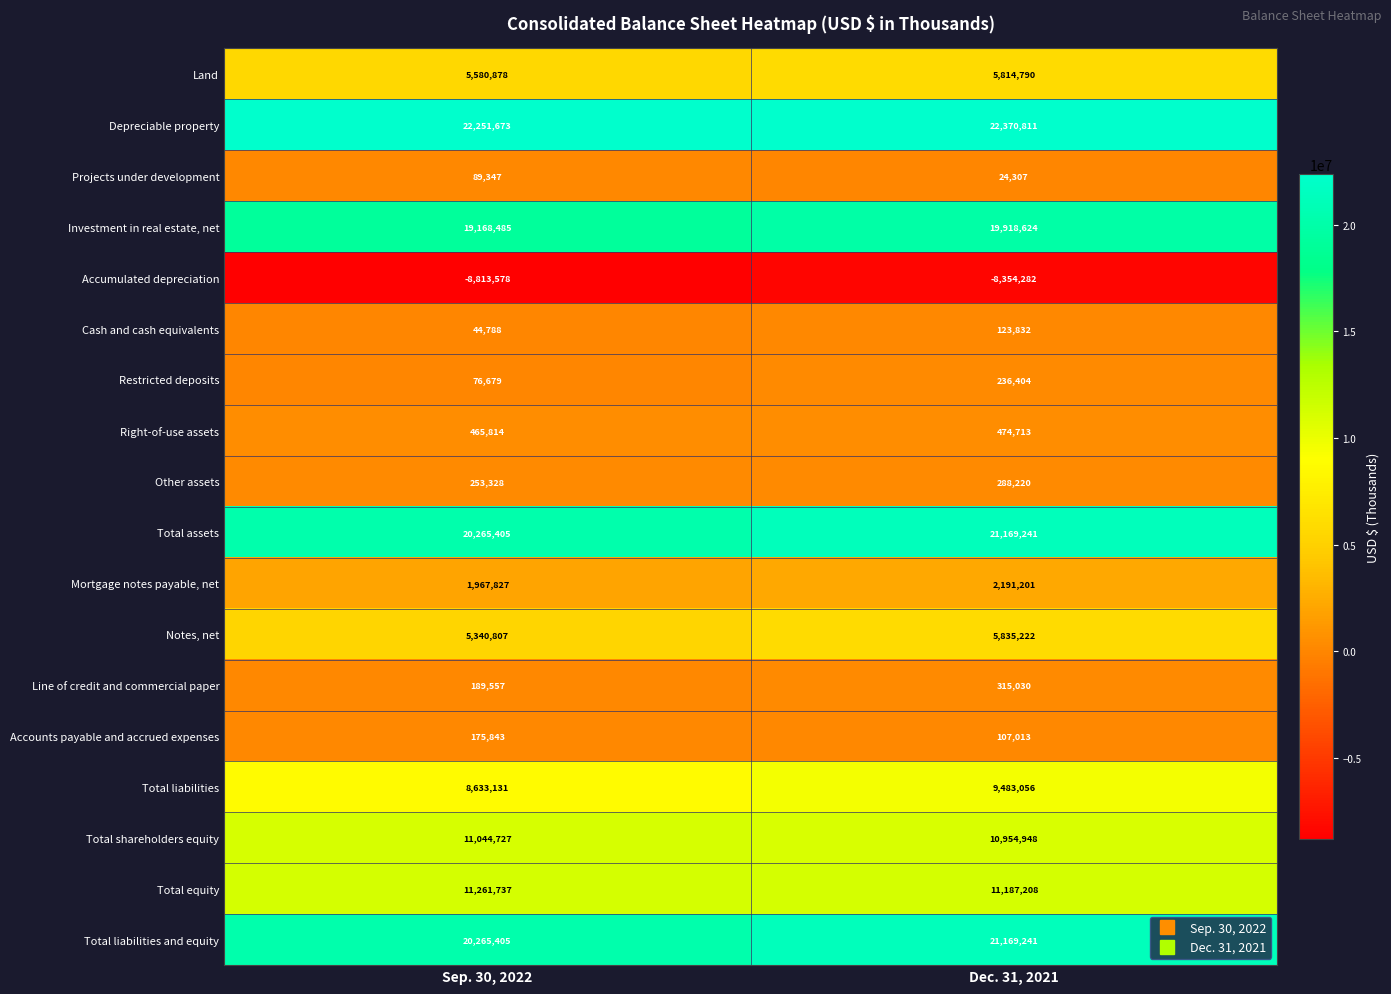

Rank the categories by Cash and cash equivalents value from lowest to highest.

Sep. 30, 2022, Dec. 31, 2021